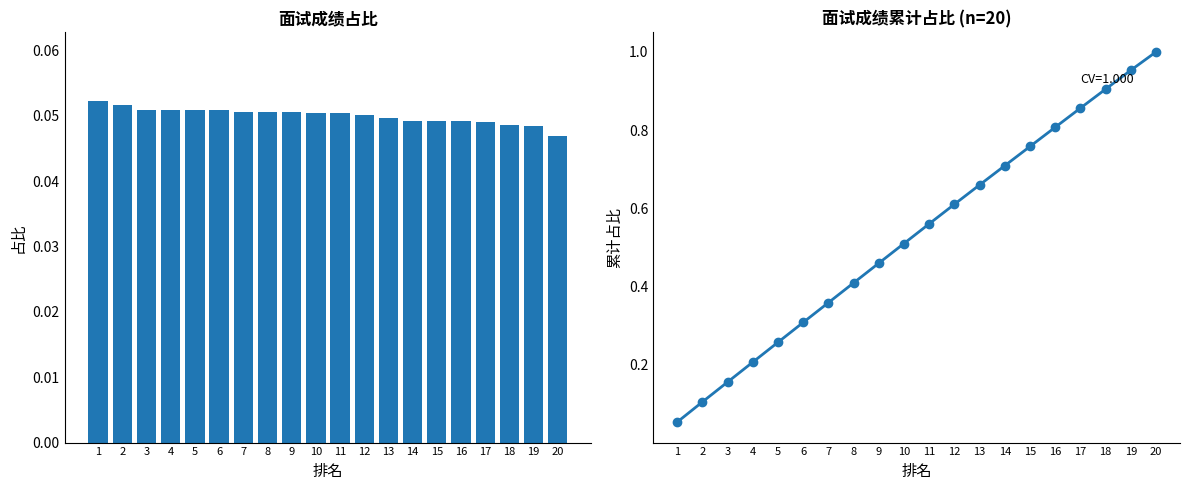

Between 18 and 2, which is larger?

18